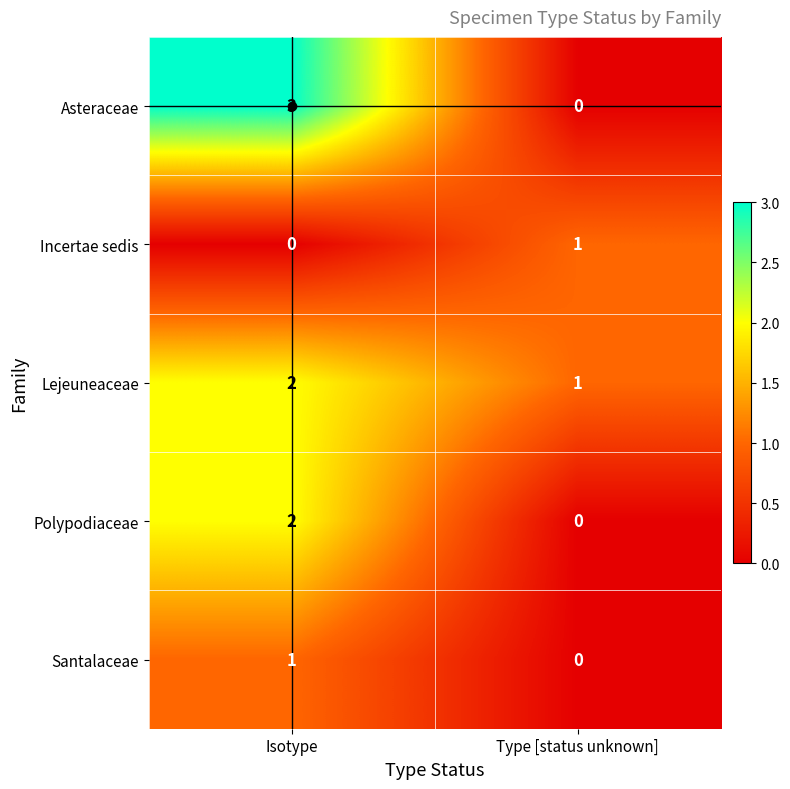

True or false: Santalaceae has a value of 1 at Type [status unknown].

False